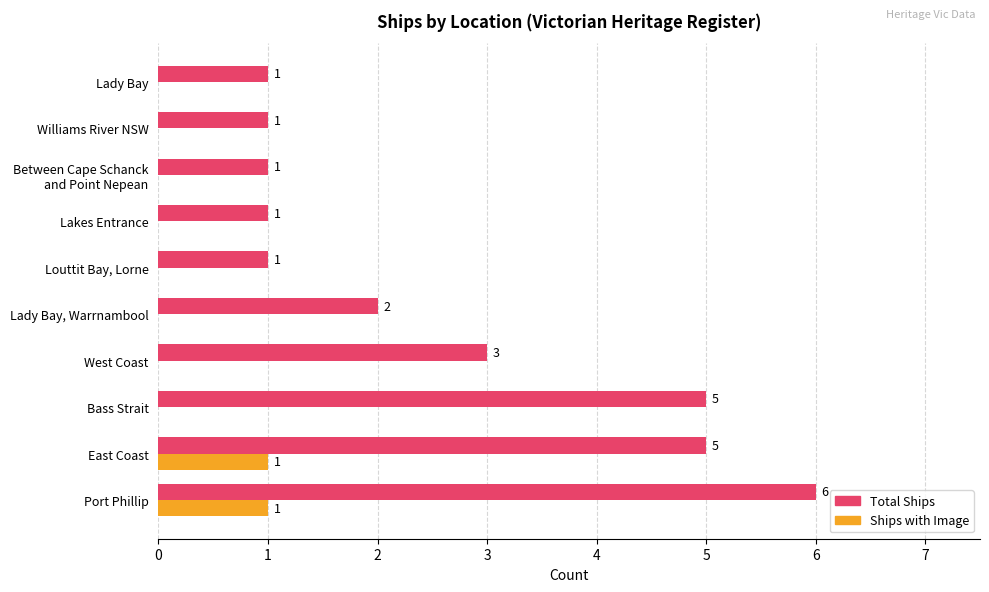

Is it true that Total Ships equals 0 at Lady Bay?

False